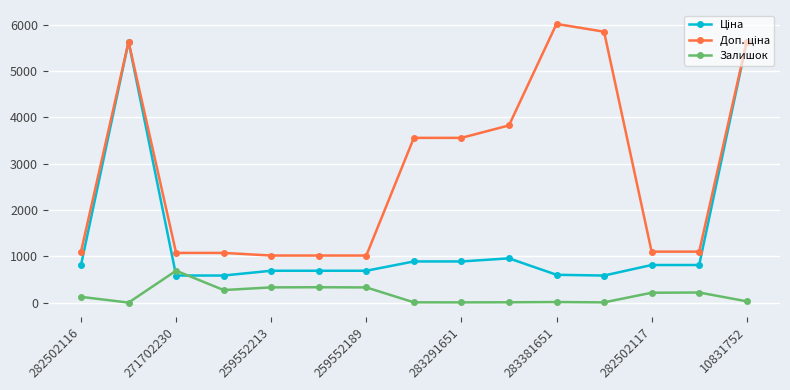

How many lines are shown in the chart?

3